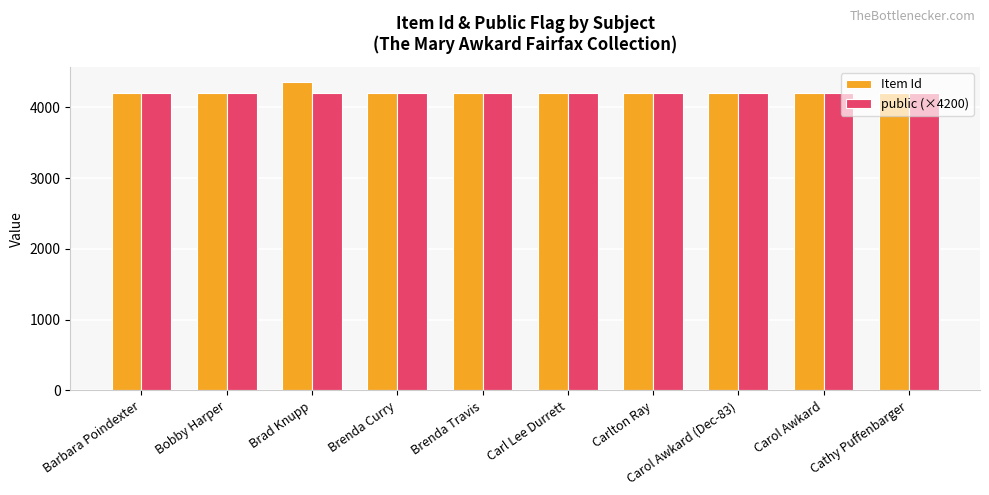

What is the total value across all series at Carol Awkard (Dec-83)?

8396